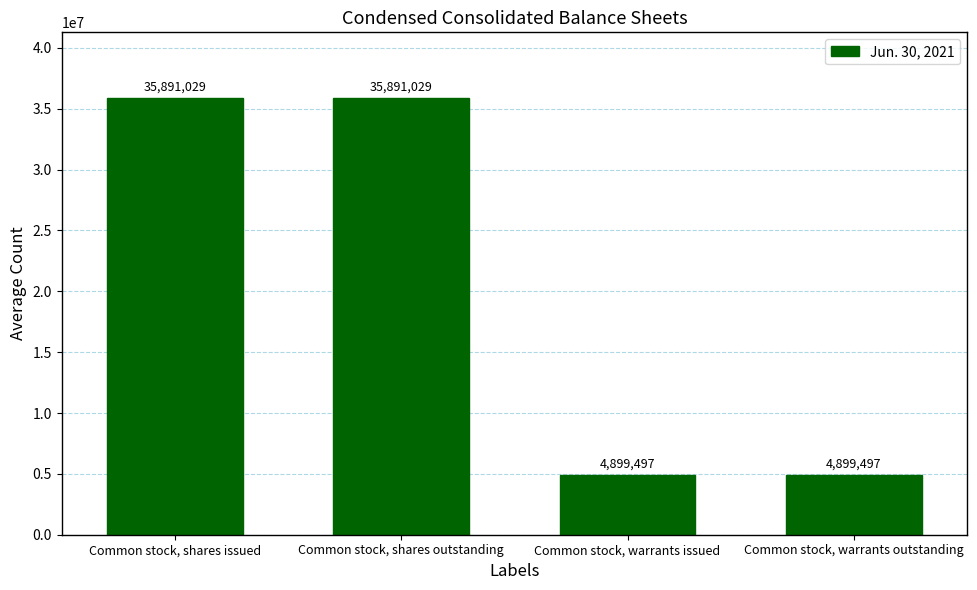

Which has a higher value, Common stock, warrants outstanding or Common stock, shares outstanding?

Common stock, shares outstanding